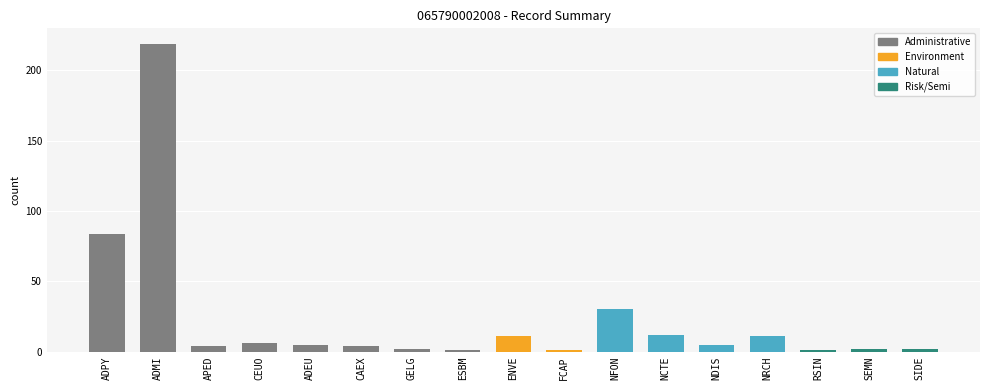

What position from the right is SIDE?

1